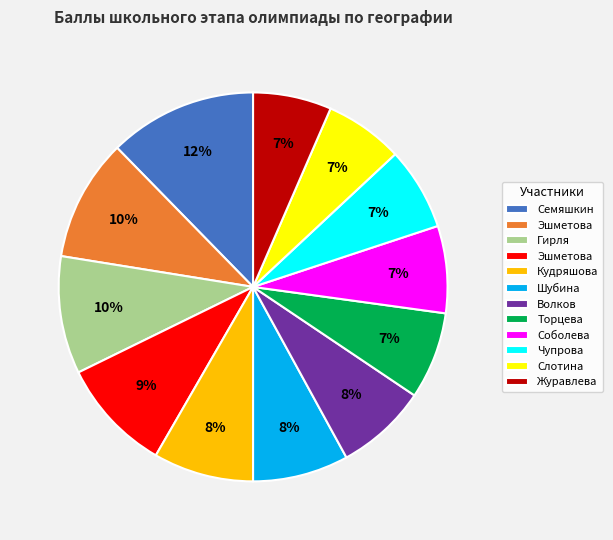

Does any single category account for the majority?

No